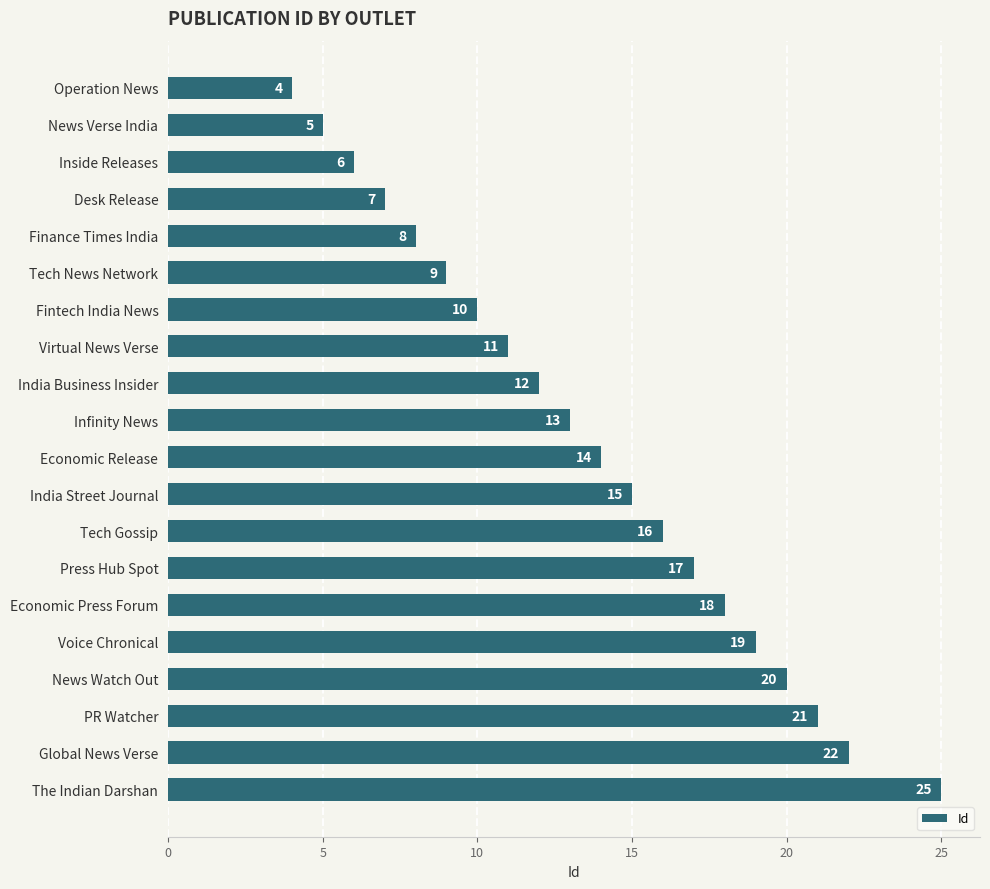

Reading top to bottom, what are all the values shown in this chart?

Operation News=4	News Verse India=5	Inside Releases=6	Desk Release=7	Finance Times India=8	Tech News Network=9	Fintech India News=10	Virtual News Verse=11	India Business Insider=12	Infinity News=13	Economic Release=14	India Street Journal=15	Tech Gossip=16	Press Hub Spot=17	Economic Press Forum=18	Voice Chronical=19	News Watch Out=20	PR Watcher=21	Global News Verse=22	The Indian Darshan=25